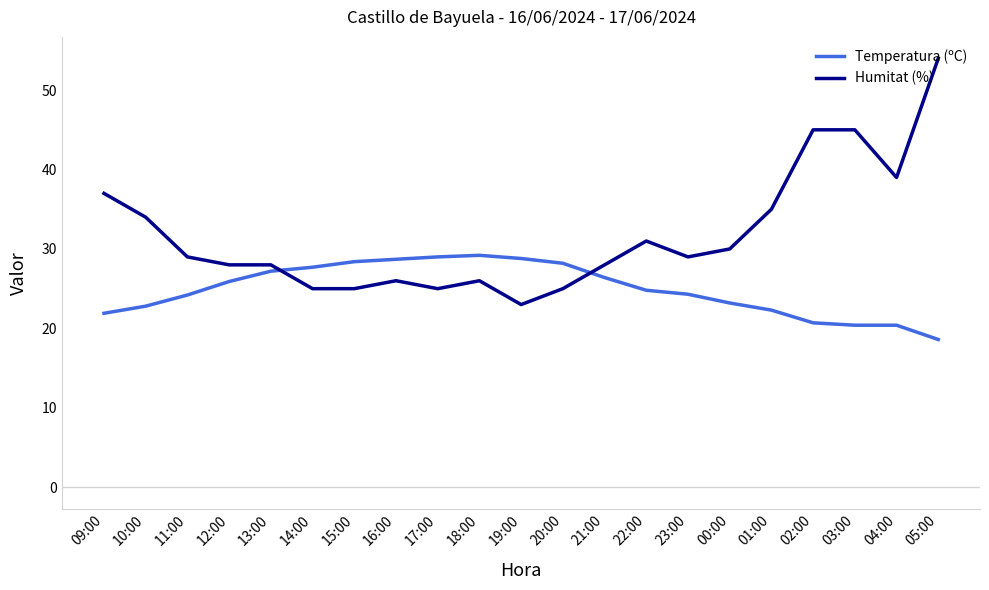

Where does the Humitat (%) series first go above 29?

09:00